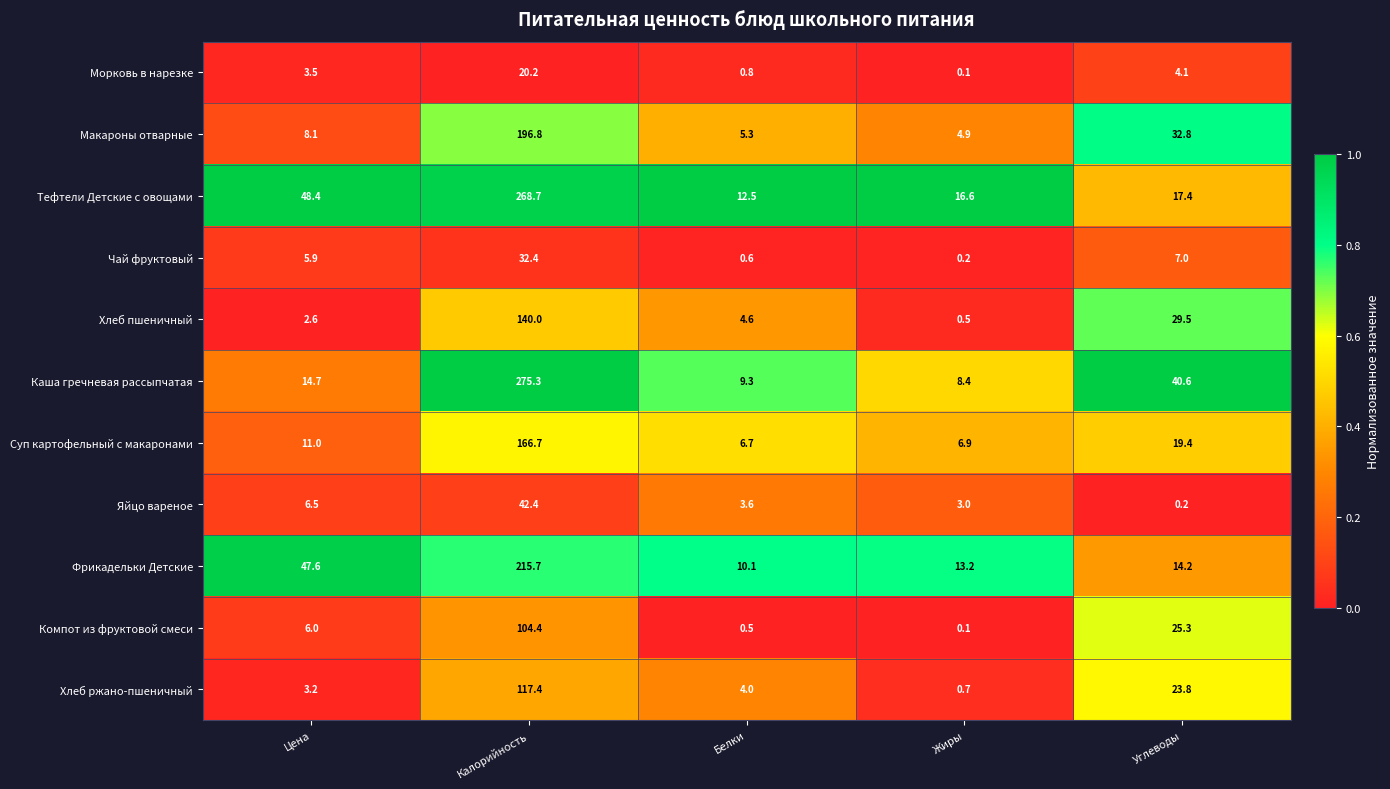

What is the difference between the second highest and second lowest values in the Хлеб пшеничный series?

26.9